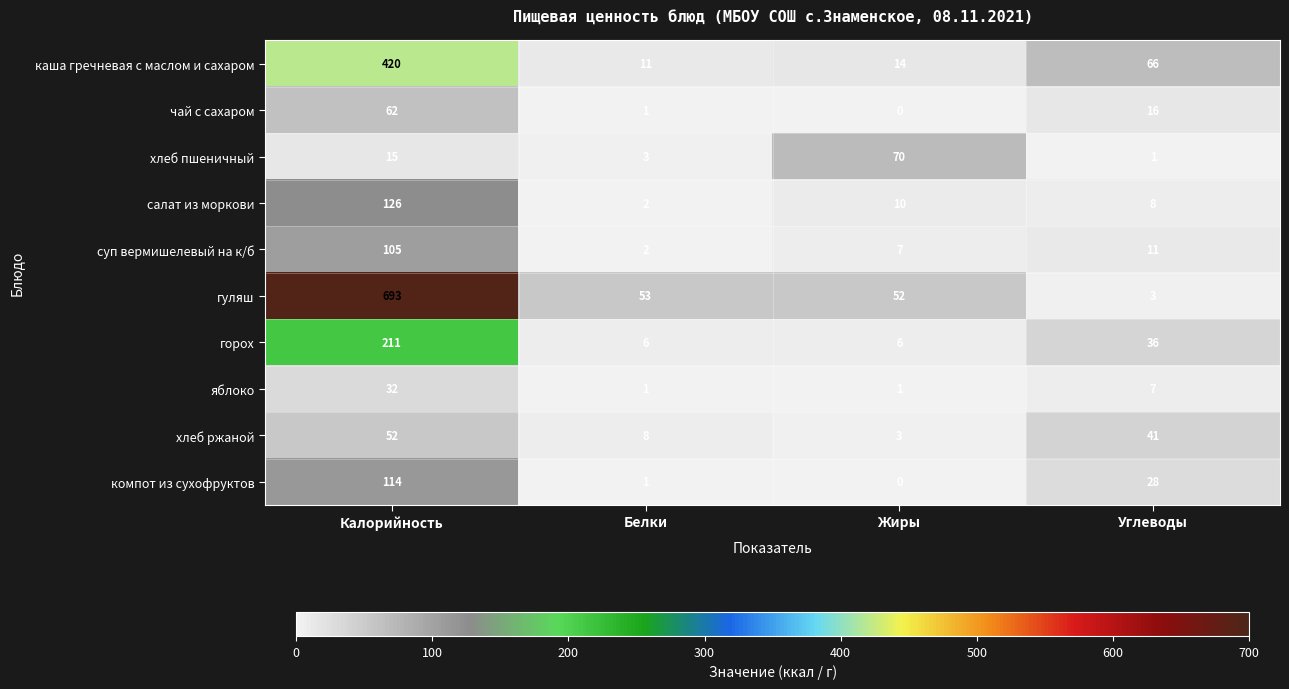

How many series are shown in this chart?

10